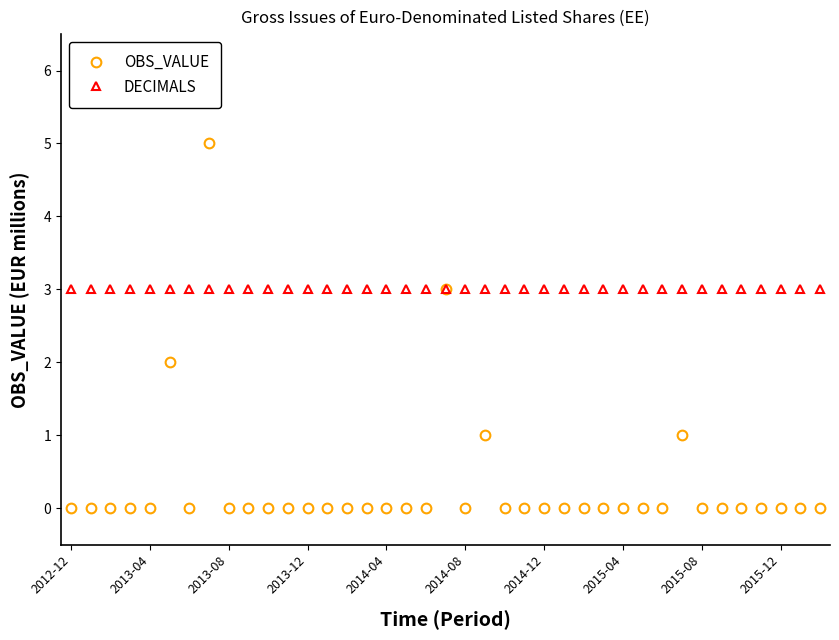

What is the difference between the maximum and minimum values in the OBS_VALUE series?

5